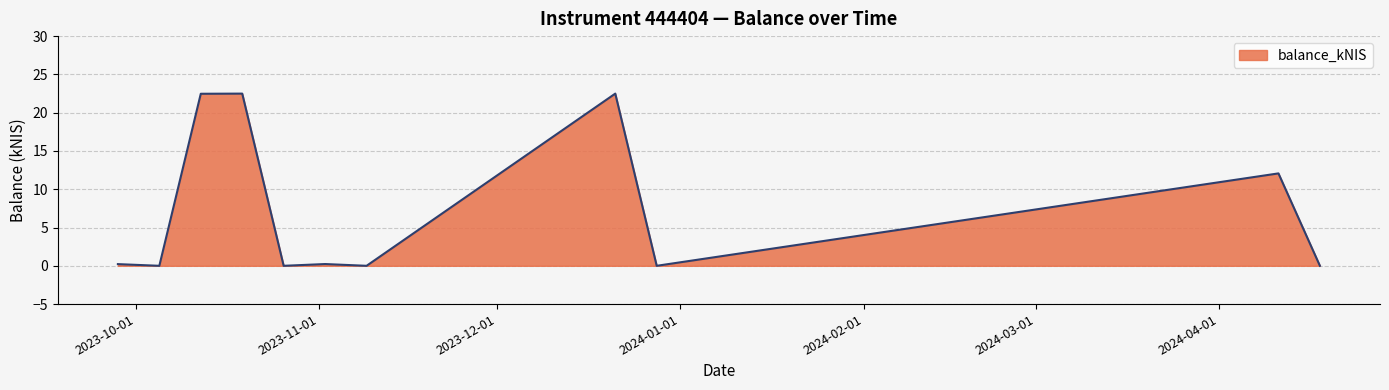

What is the maximum value shown in the chart?

22.5